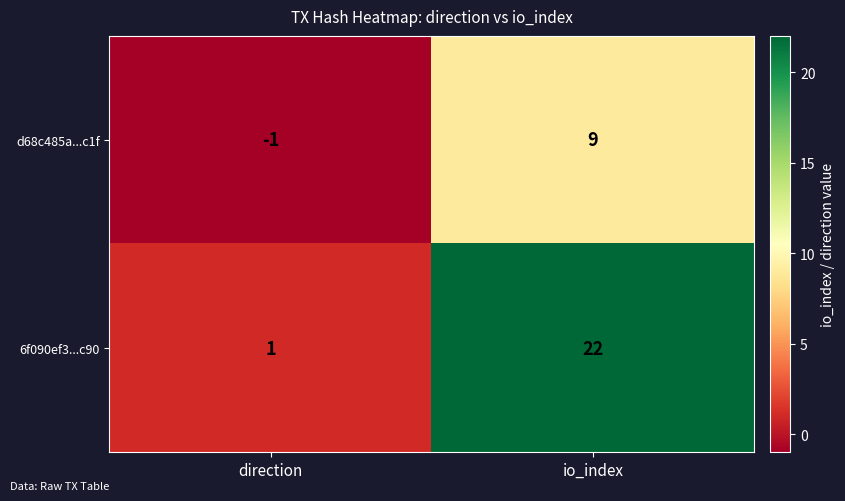

At which label is d68c485a...c1f closest to 4?

direction